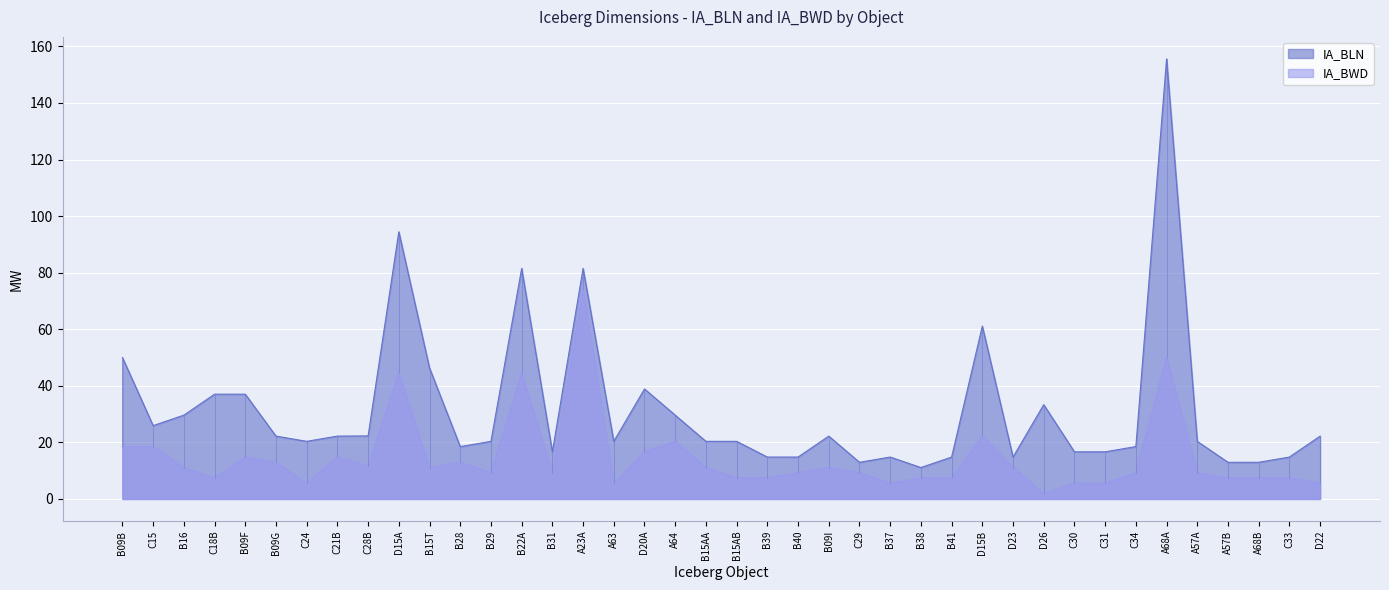

What is the difference between the second highest and second lowest values in the IA_BWD series?

44.4